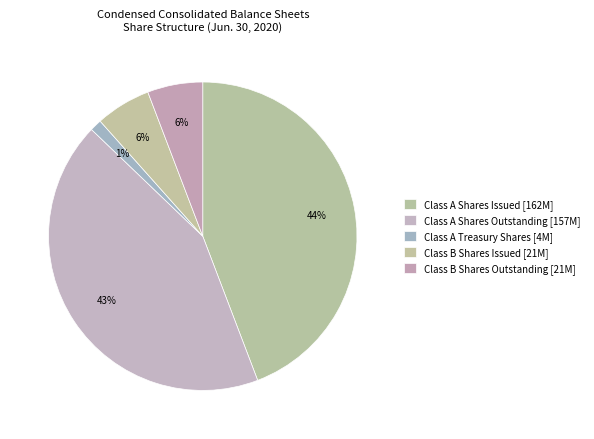

Rank the categories by value from lowest to highest.

Class A Treasury Shares, Class B Shares Issued, Class B Shares Outstanding, Class A Shares Outstanding, Class A Shares Issued